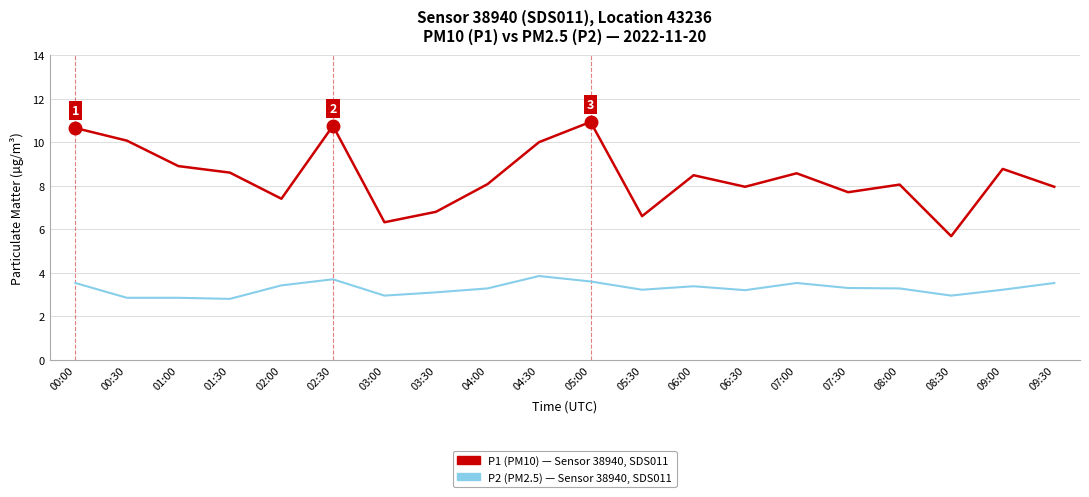

How many series are shown in this chart?

2